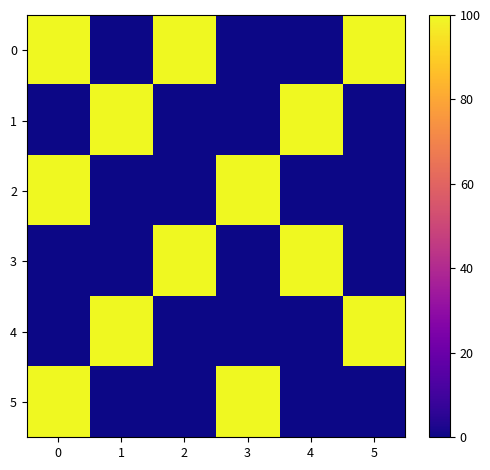

Between 0 and 2, which series saw the biggest shift?

2